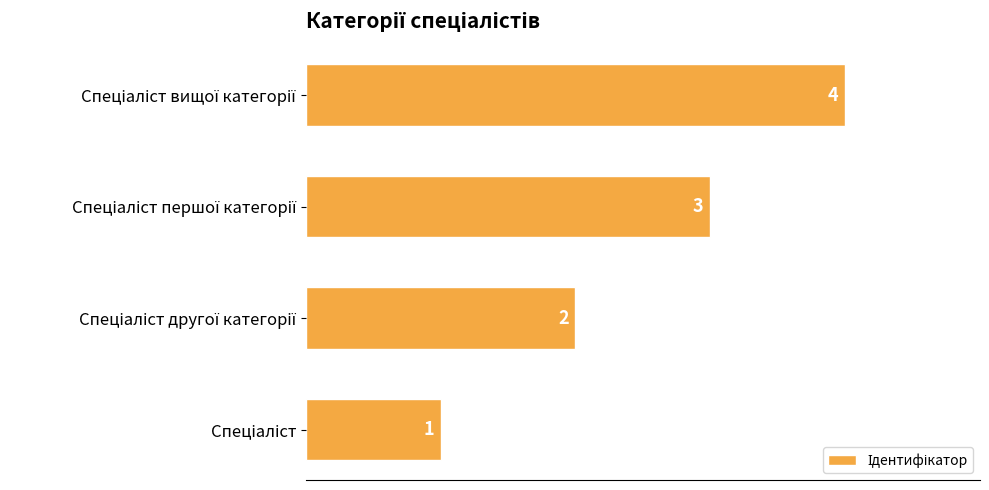

What is the difference between the maximum and minimum values?

3